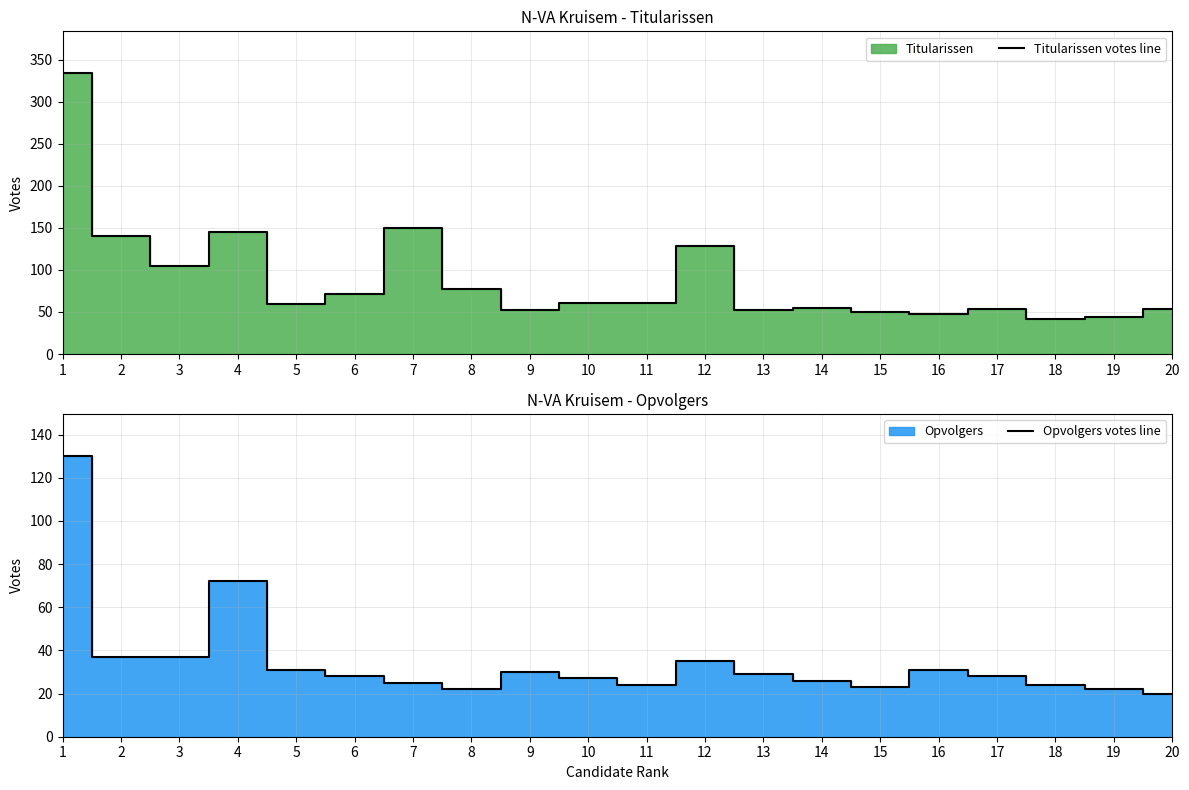

What is the value of the Opvolgers votes line point at the 13th from the left?

29